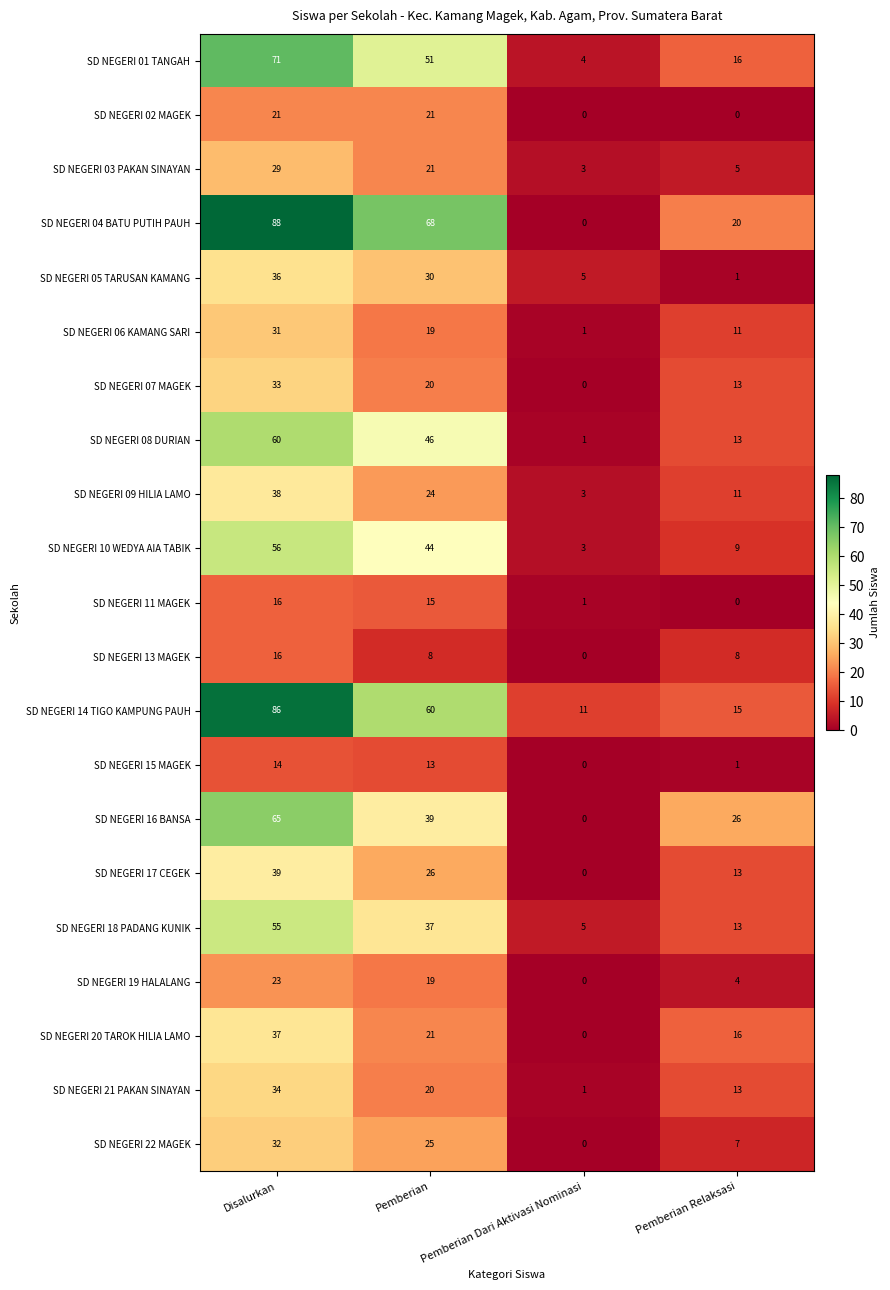

The SD NEGERI 06 KAMANG SARI series shows 11 at Pemberian Relaksasi. True or false?

True